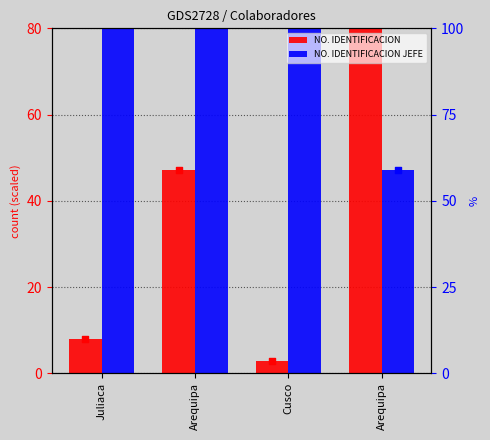

At which category is the sum across all series the highest?

Arequipa